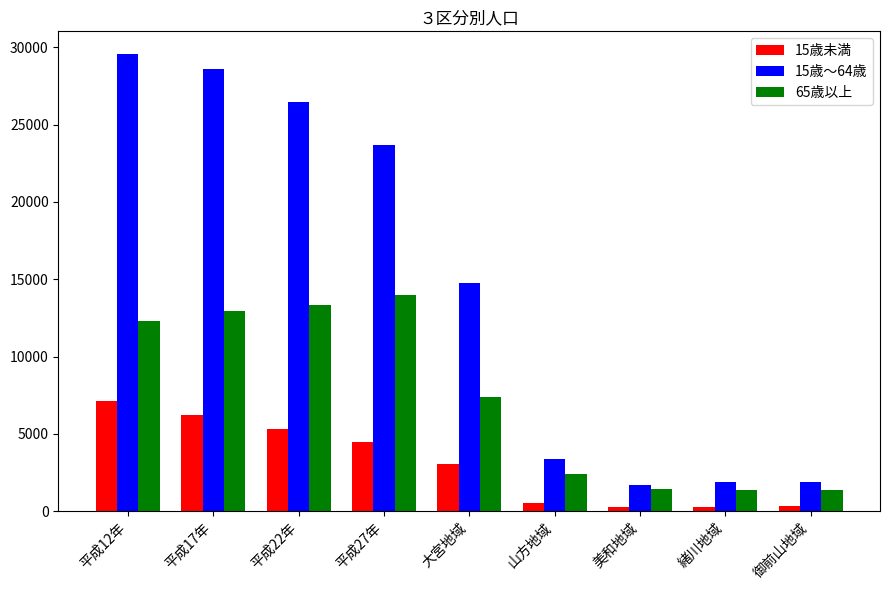

True or false: 15歳未満 has a value of 5340 at 平成22年.

True